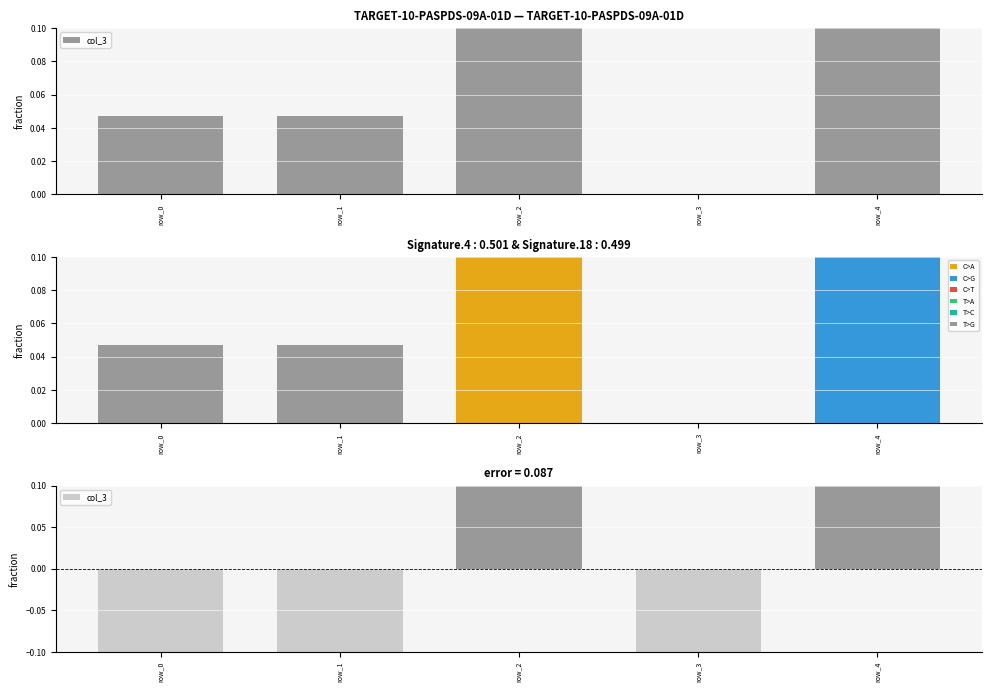

What value does the data have at row_1?

-0.2